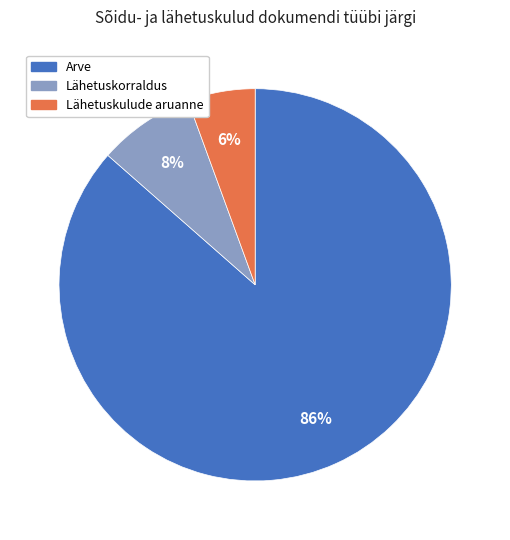

To the nearest percent, what is the average slice percentage?

33%